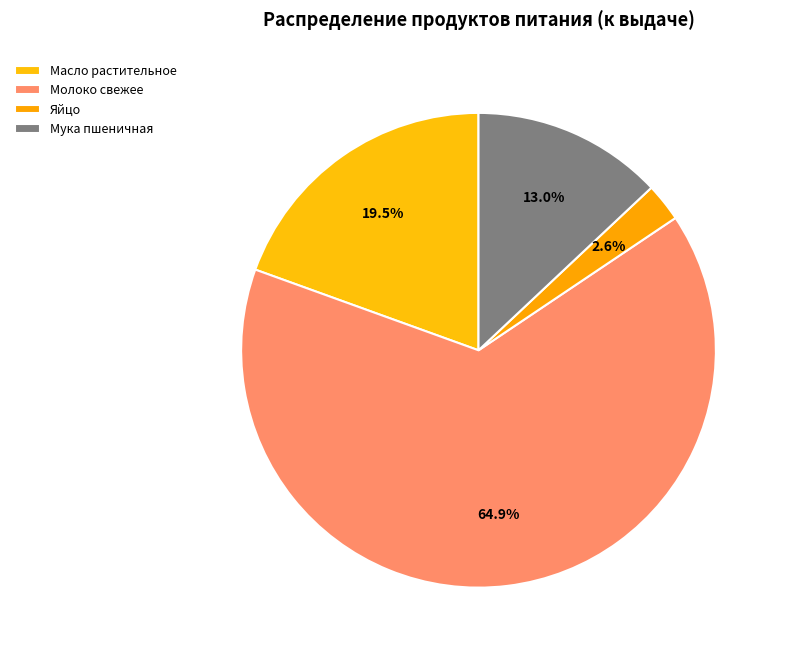

Between Яйцо and Молоко свежее, which is larger?

Молоко свежее